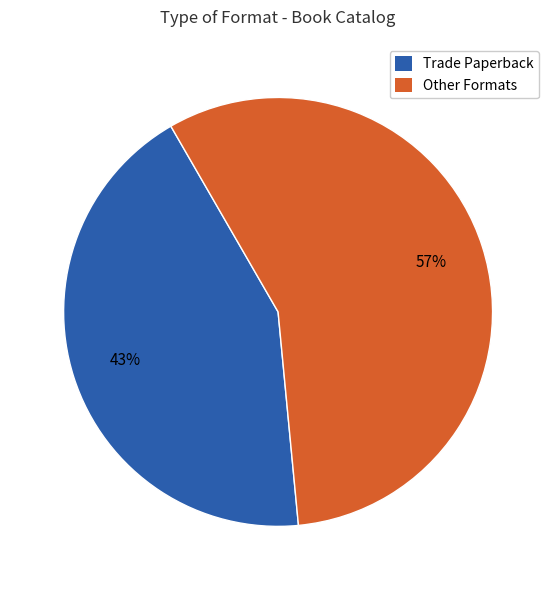

Is the sum of Other Formats and Trade Paperback greater than half?

Yes